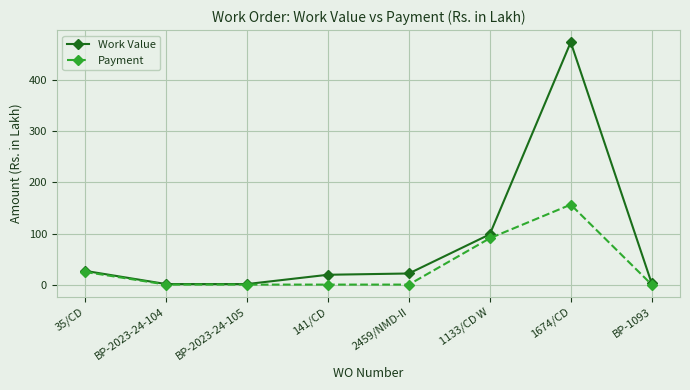

What position from the left is 141/CD?

4